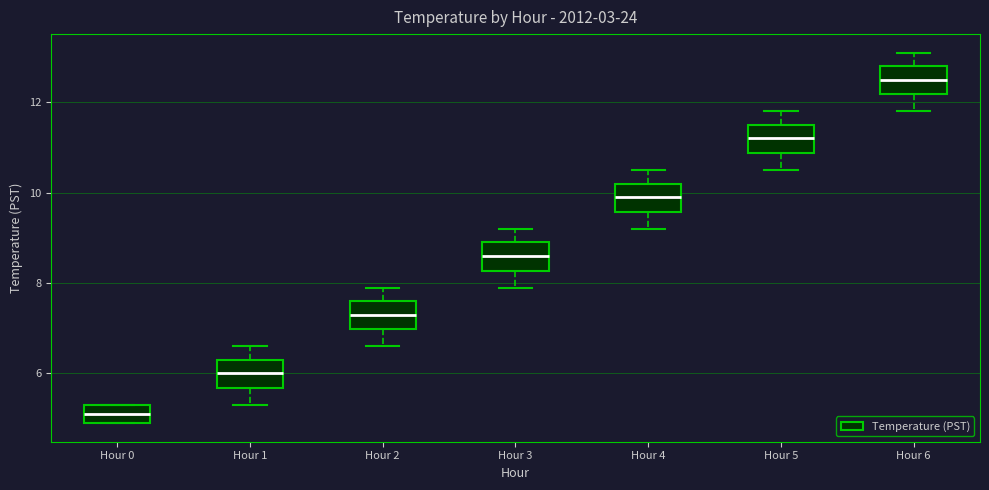

Reading left to right, read every box against the y-axis: the position of its median line, the range the box covers, and the ends of its whiskers. The values are not printed on the chart, so give them approximately, as read against the axis.

Hour 0: median 5.2, box 5.0 to 5.4, whiskers 5.0 to 5.4
Hour 1: median 6.0, box 5.6 to 6.4, whiskers 5.4 to 6.6
Hour 2: median 7.4, box 7.0 to 7.6, whiskers 6.6 to 8.0
Hour 3: median 8.6, box 8.2 to 9.0, whiskers 8.0 to 9.2
Hour 4: median 10.0, box 9.6 to 10.2, whiskers 9.2 to 10.6
Hour 5: median 11.2, box 10.8 to 11.6, whiskers 10.6 to 11.8
Hour 6: median 12.6, box 12.2 to 12.8, whiskers 11.8 to 13.2